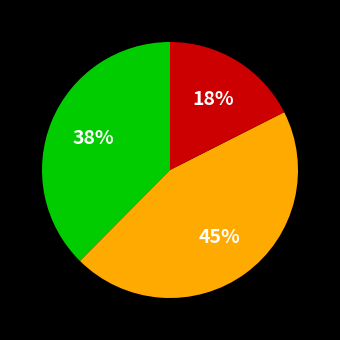

To the nearest percent, what is the average slice percentage?

33%